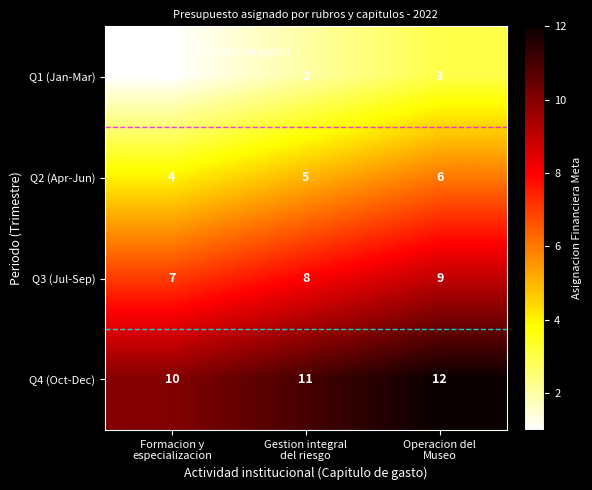

What is the sum of all Q3 (Jul-Sep) values?

24